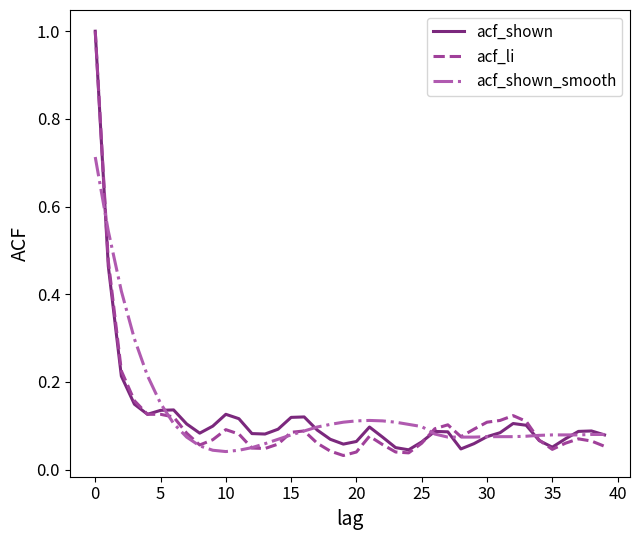

Which series has the widest spread of values?

acf_li